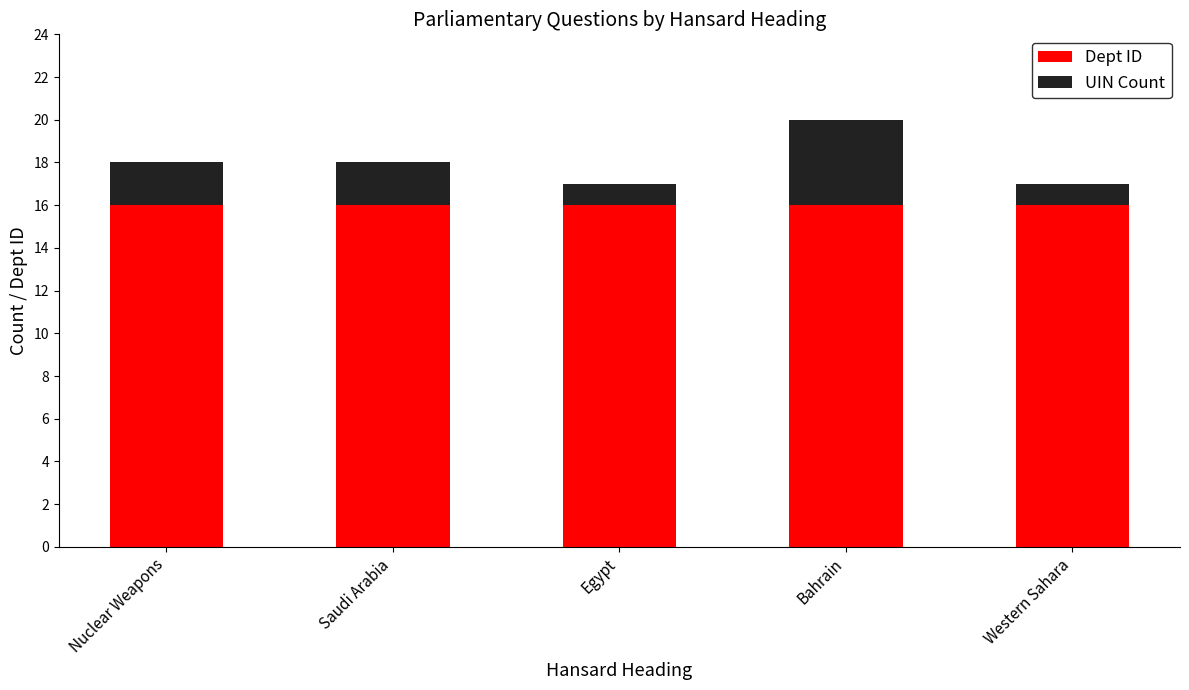

What is the approximate value of Dept ID at Nuclear Weapons?

16